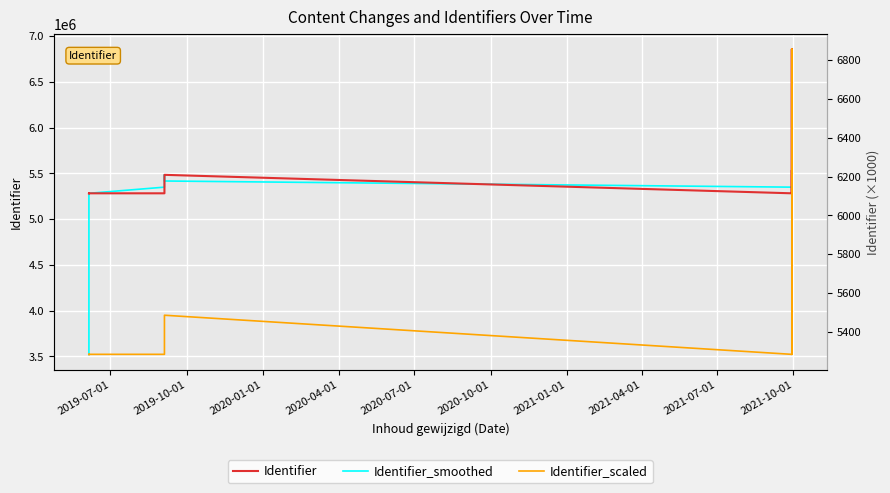

What is the label of the 5th point from the left?

2020-07-01